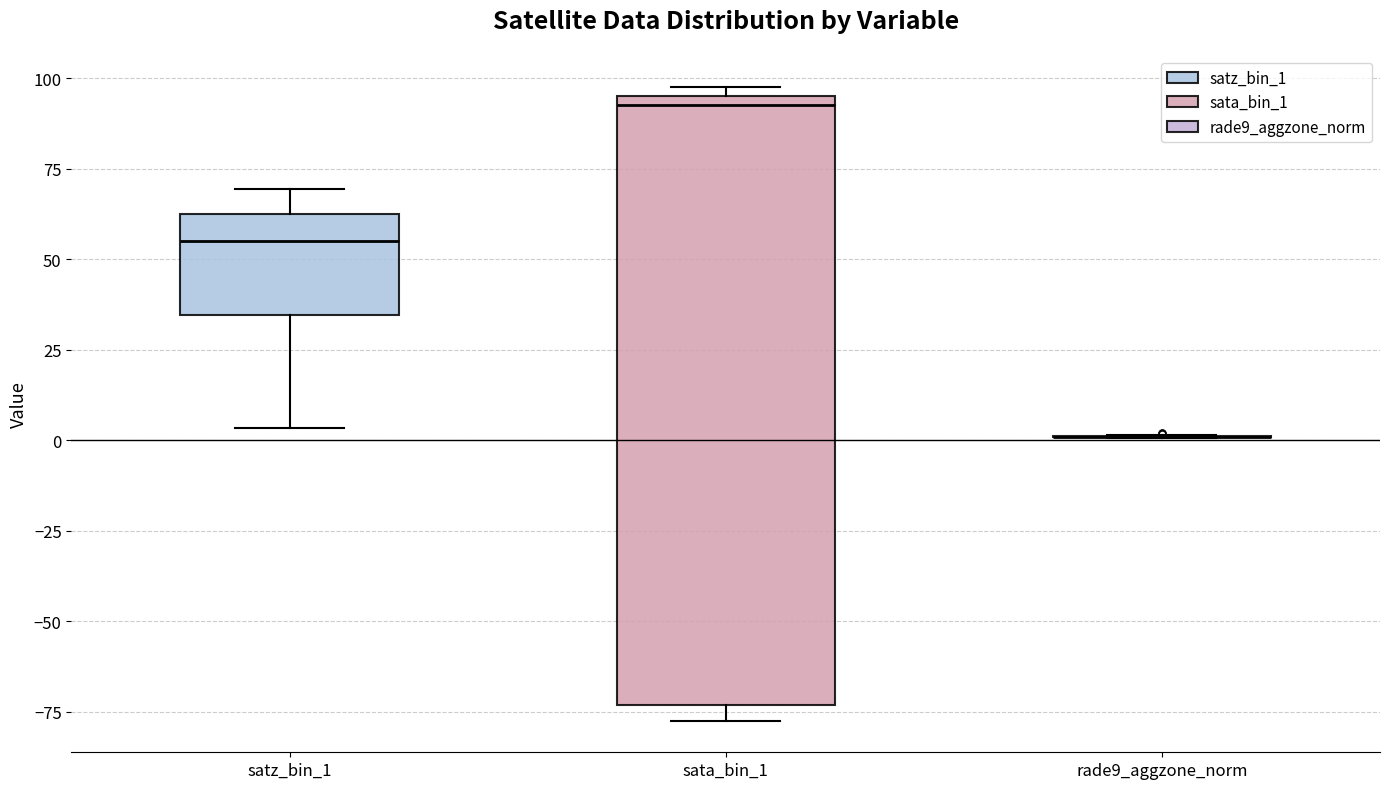

Which box is the tallest, from its lower edge to its upper edge?

sata_bin_1